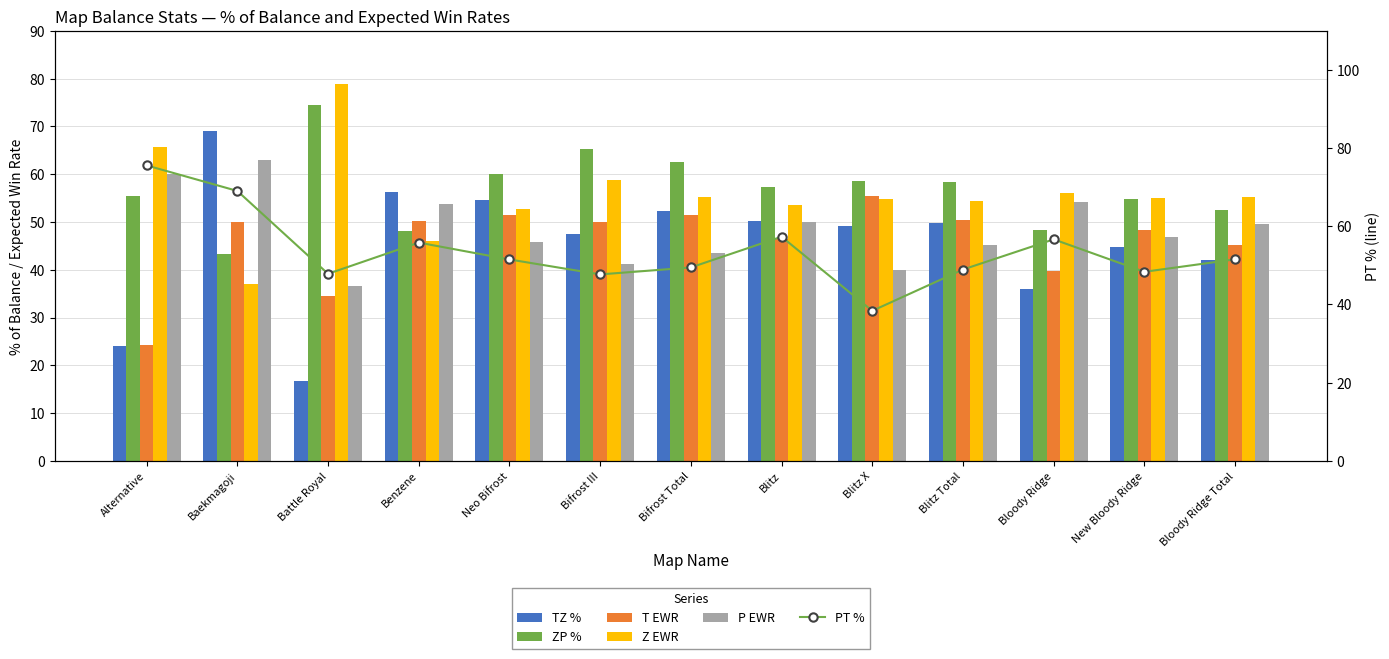

True or false: T EWR has a value of 50.4 at Blitz Total.

True